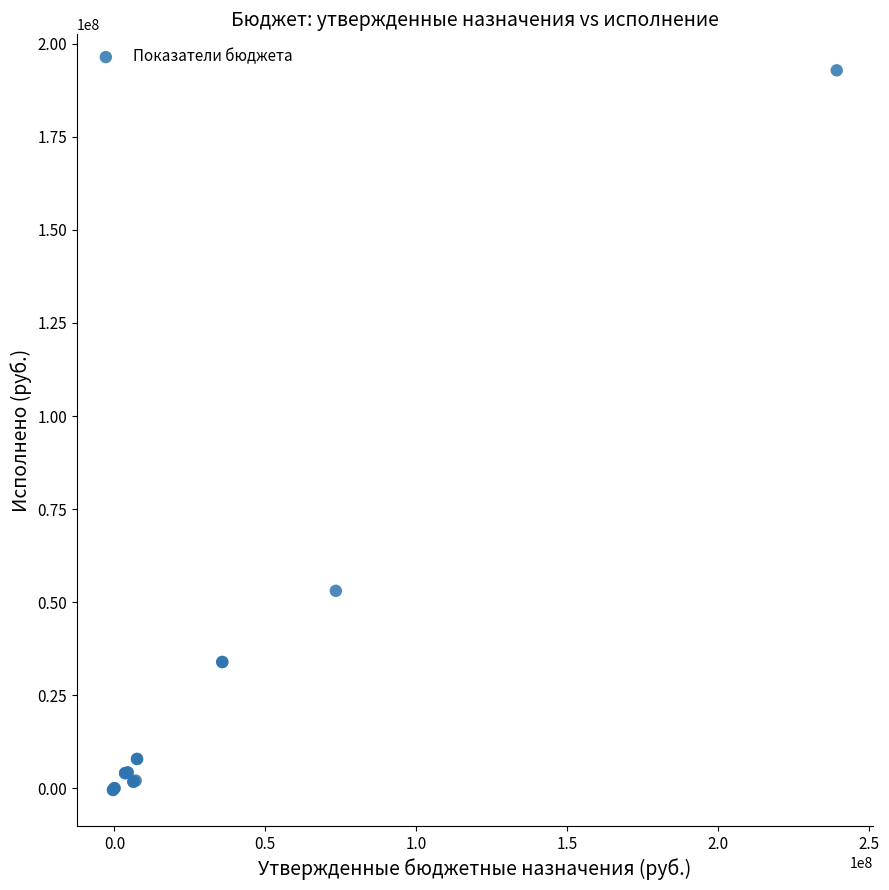

What Y value in the scatter plot is closest to 96206079?

53041155.4